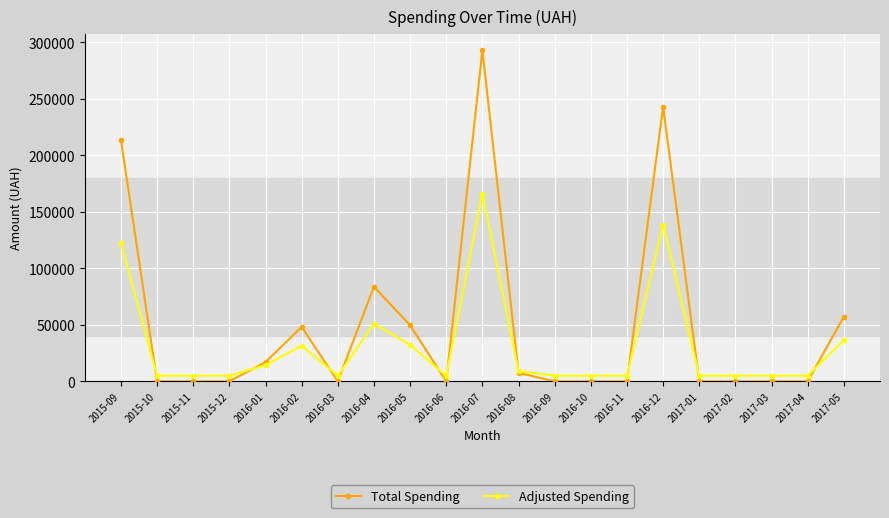

Is it true that Adjusted Spending equals 32347.1 at 2016-05?

True